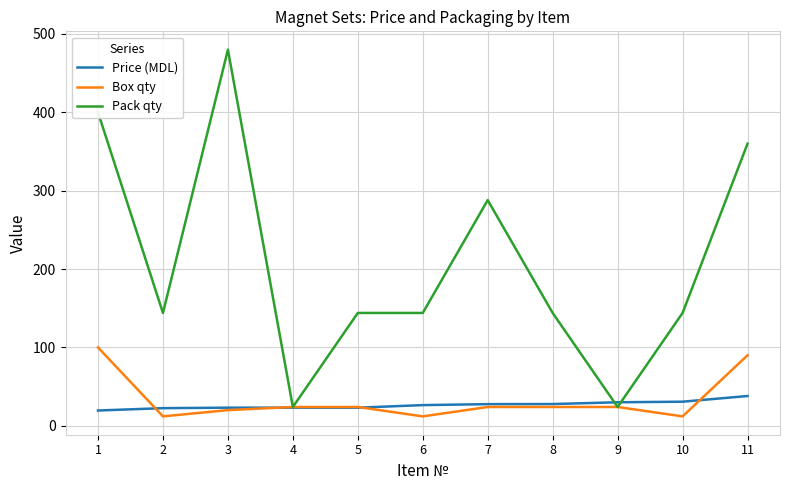

How many lines are shown in the chart?

3